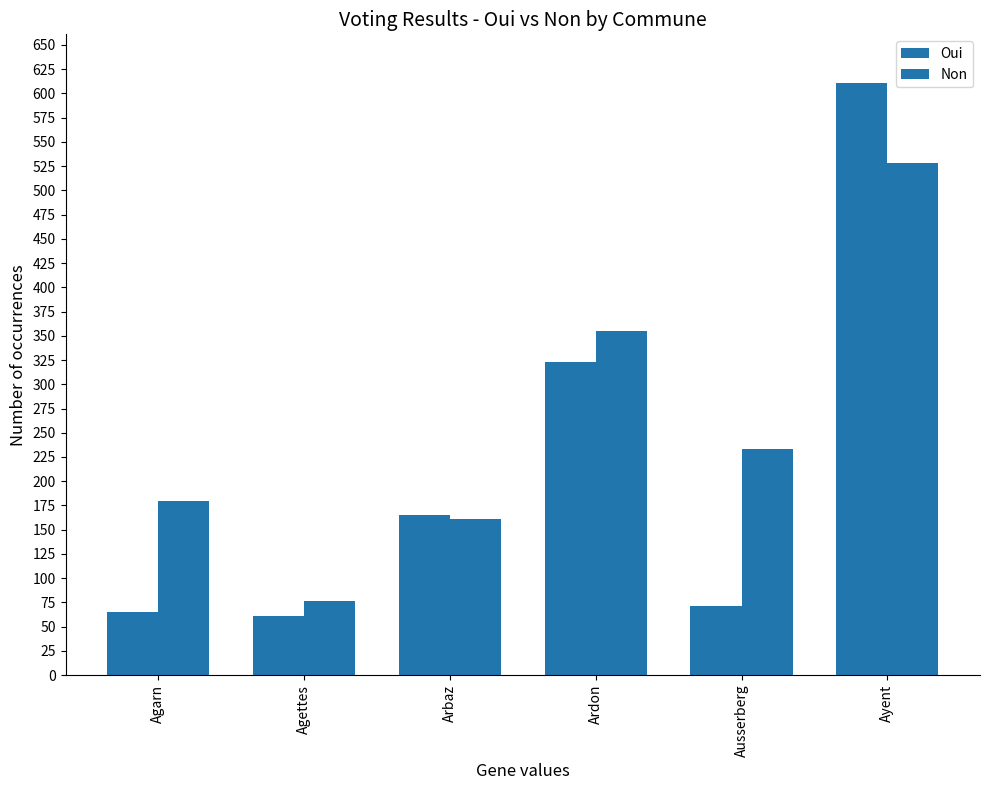

Which series has the widest spread of values?

Oui